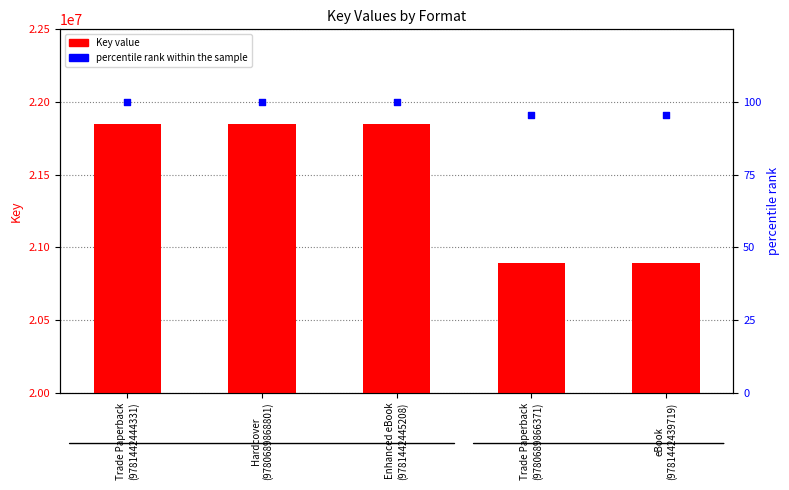

Which series contains the highest Y value?

Key